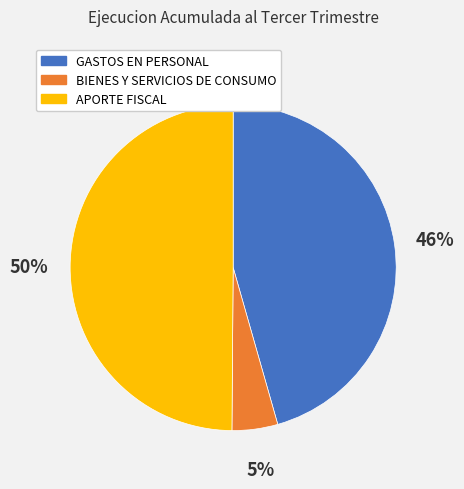

Does BIENES Y SERVICIOS DE CONSUMO account for over 50% of the chart?

No